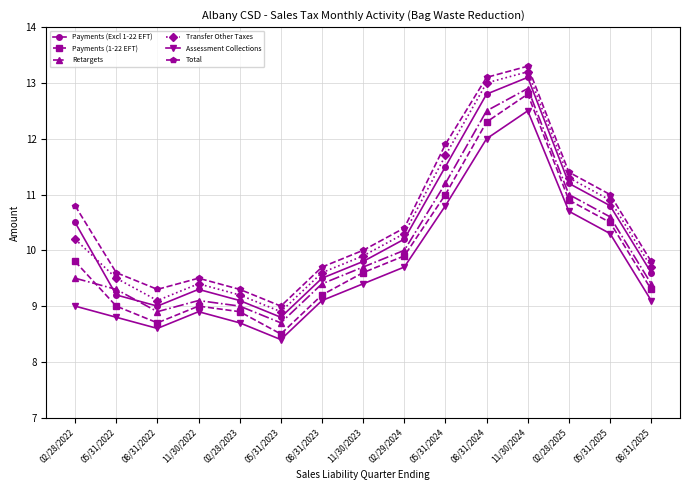

Read the Payments (1-22 EFT) value at 02/28/2022.

9.8